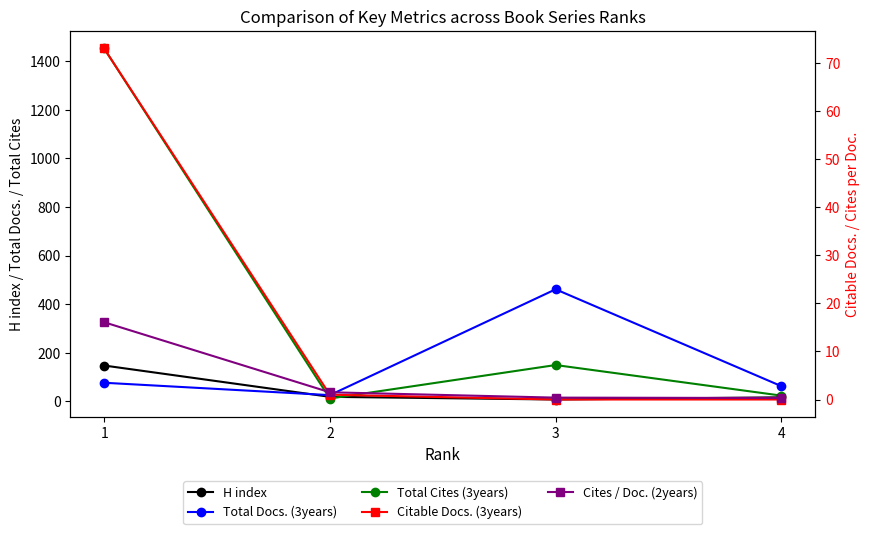

Reading right to left, what are all the values shown in this chart?

H index: 16.0	7.0	18.0	147.0
Total Docs. (3years): 62.0	461.0	25.0	76.0
Total Cites (3years): 23.0	149.0	11.0	1453.0
Citable Docs. (3years): 0.0	0.0	1.0	73.0
Cites / Doc. (2years): 0.3	0.4	1.5	16.1